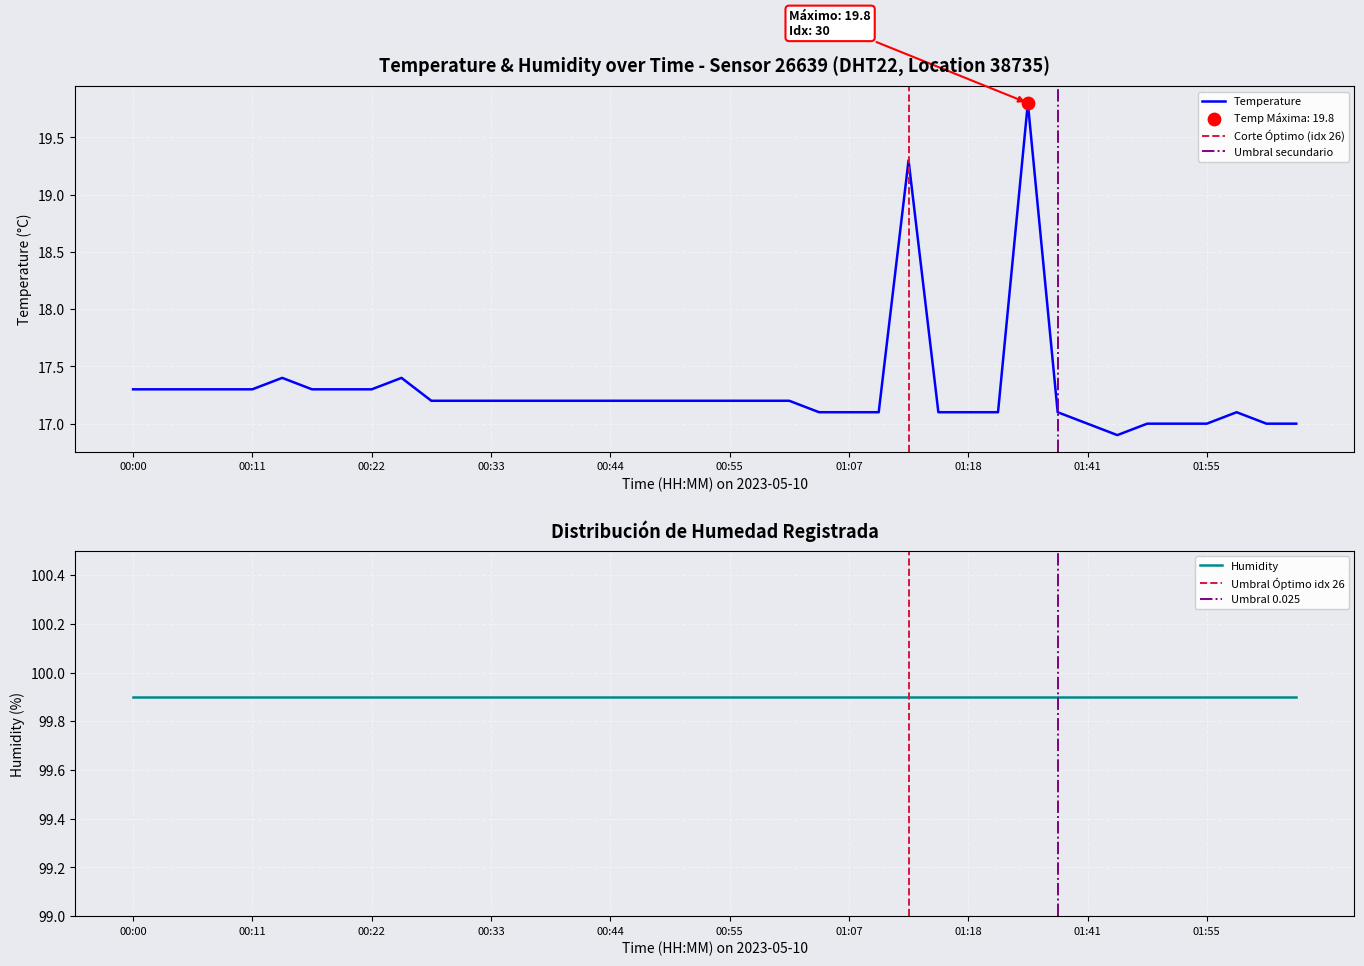

Is it true that Temperature equals 30.3 at 00:00?

False